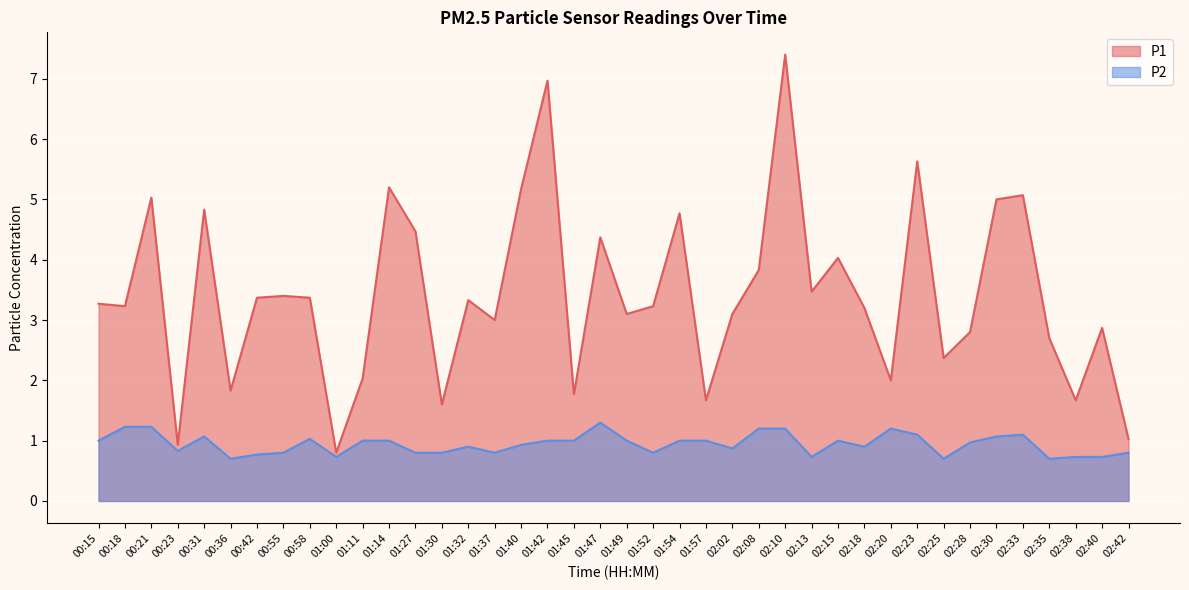

Reading right to left, what are all the values shown in this chart?

P1: 02:42=1.0	02:40=2.9	02:38=1.7	02:35=2.7	02:33=5.1	02:30=5.0	02:28=2.8	02:25=2.4	02:23=5.6	02:20=2.0	02:18=3.2	02:15=4.0	02:13=3.5	02:10=7.4	02:08=3.8	02:02=3.1	01:57=1.7	01:54=4.8	01:52=3.2	01:49=3.1	01:47=4.4	01:45=1.8	01:42=7.0	01:40=5.2	01:37=3.0	01:32=3.3	01:30=1.6	01:27=4.5	01:14=5.2	01:11=2.0	01:00=0.8	00:58=3.4	00:55=3.4	00:42=3.4	00:36=1.8	00:31=4.8	00:23=0.9	00:21=5.0	00:18=3.2	00:15=3.3
P2: 02:42=0.8	02:40=0.7	02:38=0.7	02:35=0.7	02:33=1.1	02:30=1.1	02:28=1.0	02:25=0.7	02:23=1.1	02:20=1.2	02:18=0.9	02:15=1.0	02:13=0.7	02:10=1.2	02:08=1.2	02:02=0.9	01:57=1.0	01:54=1.0	01:52=0.8	01:49=1.0	01:47=1.3	01:45=1.0	01:42=1.0	01:40=0.9	01:37=0.8	01:32=0.9	01:30=0.8	01:27=0.8	01:14=1.0	01:11=1.0	01:00=0.7	00:58=1.0	00:55=0.8	00:42=0.8	00:36=0.7	00:31=1.1	00:23=0.8	00:21=1.2	00:18=1.2	00:15=1.0